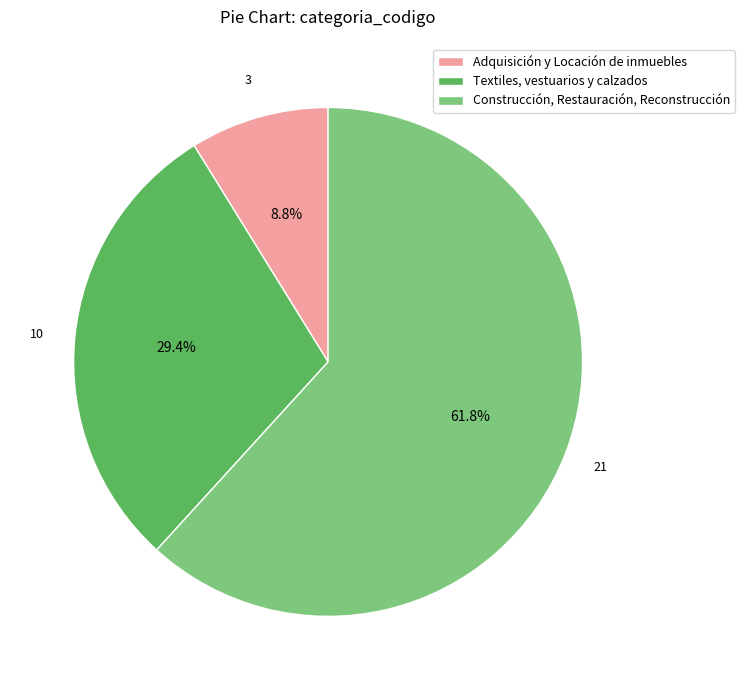

Is there any slice that represents more than half of the pie?

Yes